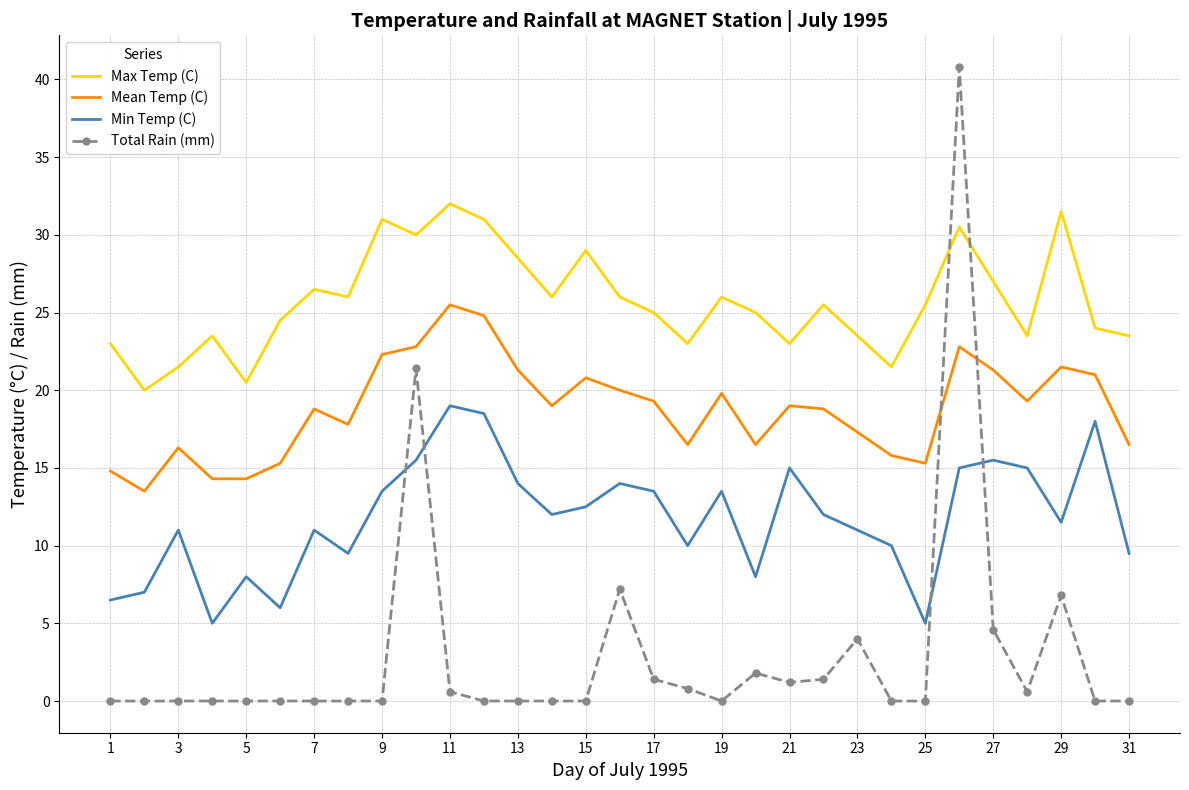

List the series in order of their peak value, highest first.

Total Rain (mm), Max Temp (C), Mean Temp (C), Min Temp (C)